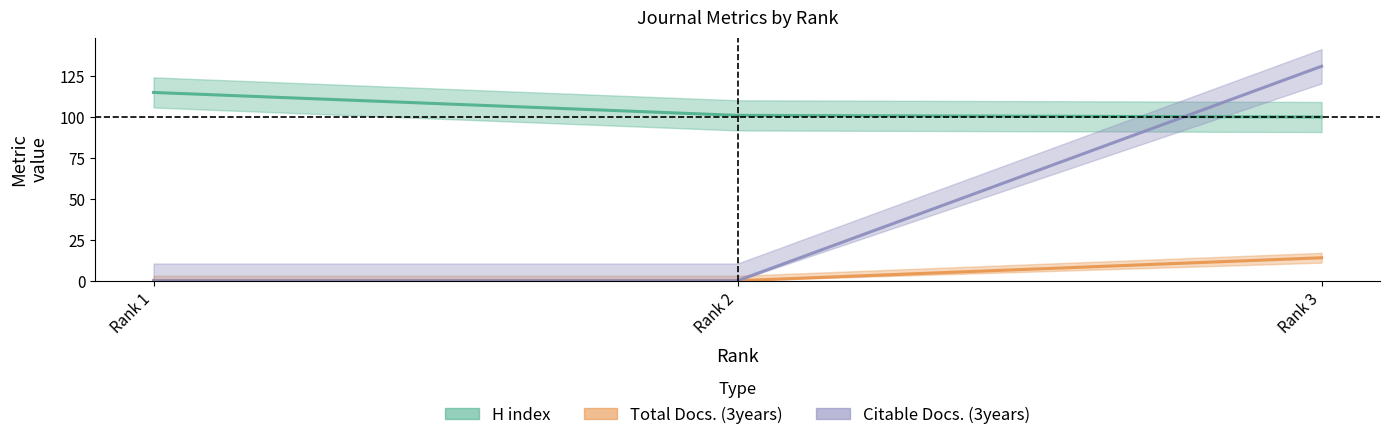

Reading left to right, extract all data points from this chart.

H index: 115	101	100
Total Docs. (3years): 0	0	14
Citable Docs. (3years): 0	0	131